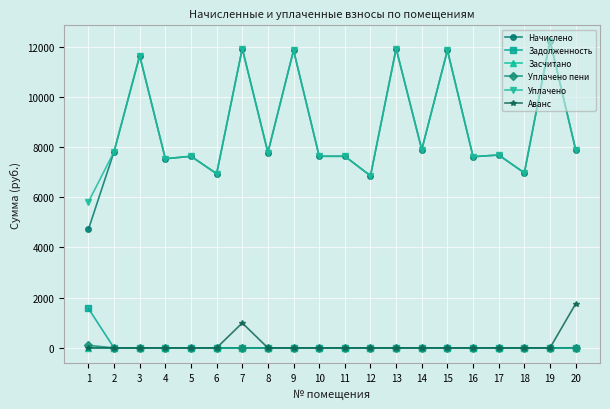

What is the greatest value displayed?

12237.8